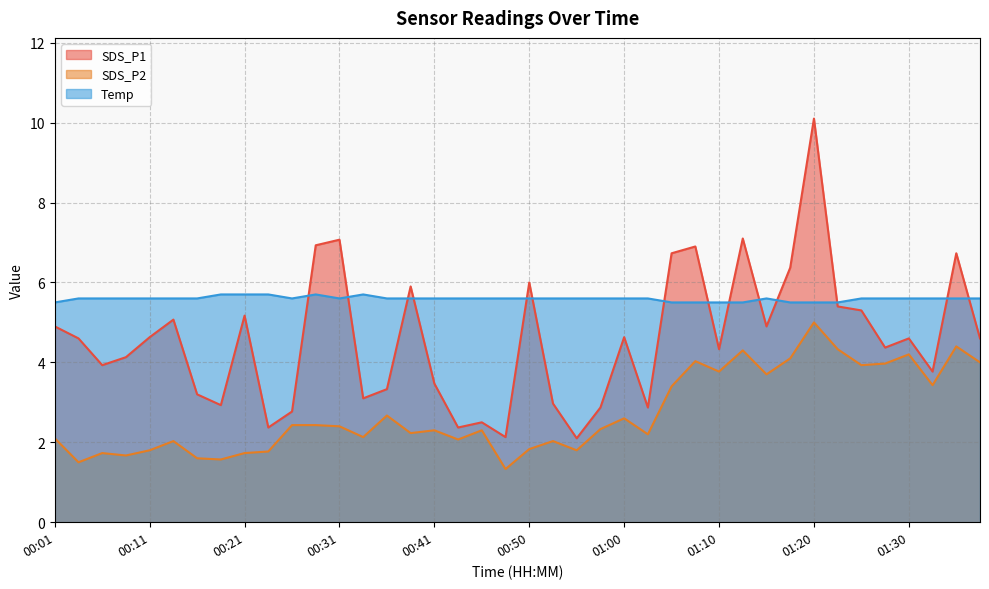

True or false: SDS_P2 and Temp intersect in this chart.

False